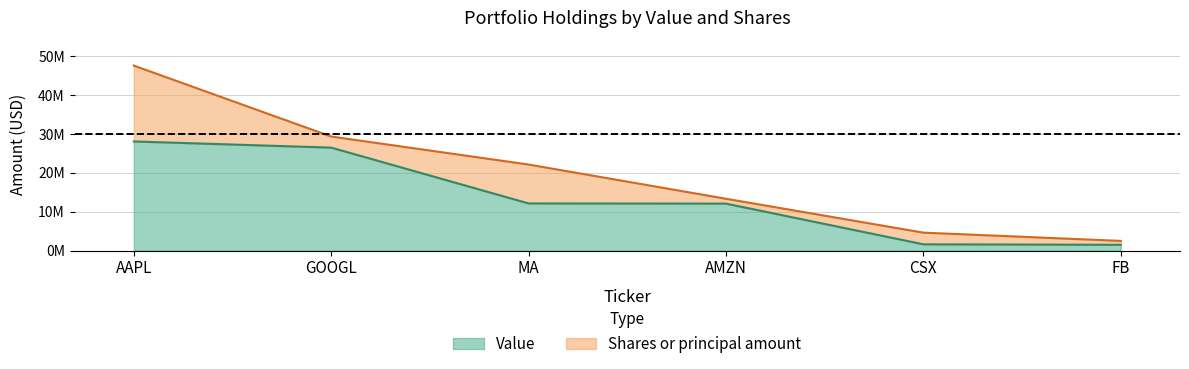

The chart shows a value of 16869358 at GOOGL. True or false?

False